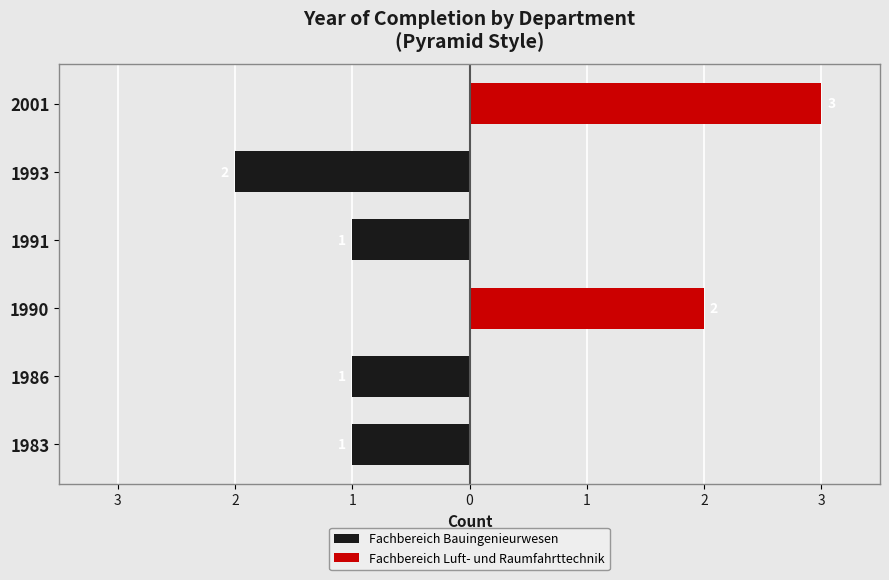

What is the maximum value shown in the chart?

3